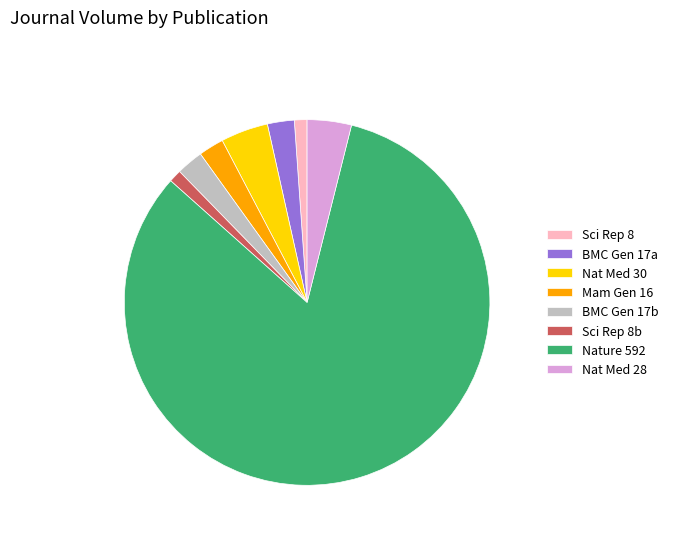

How many slices are in this pie chart?

8